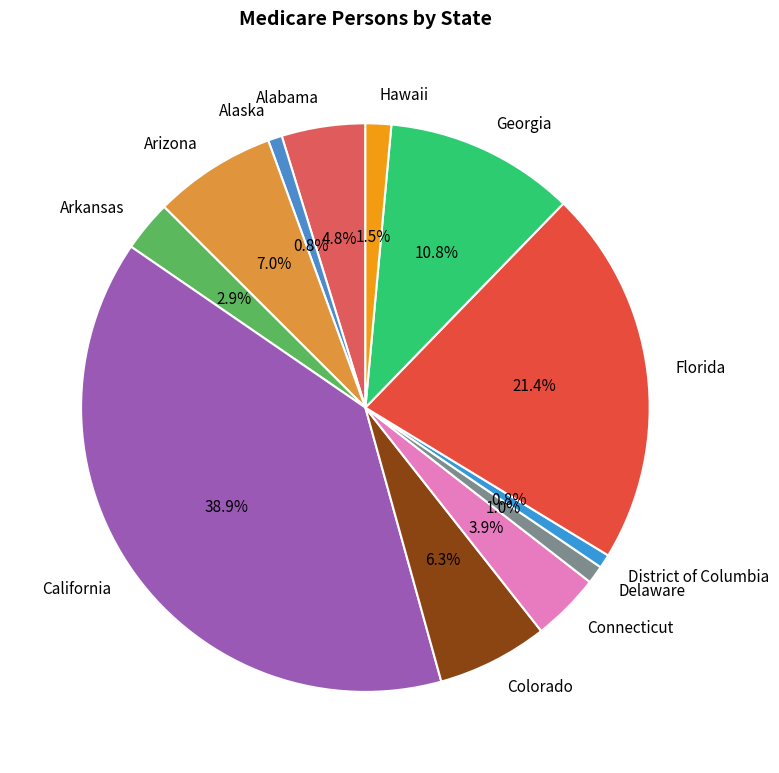

How many segments does this pie chart have?

12